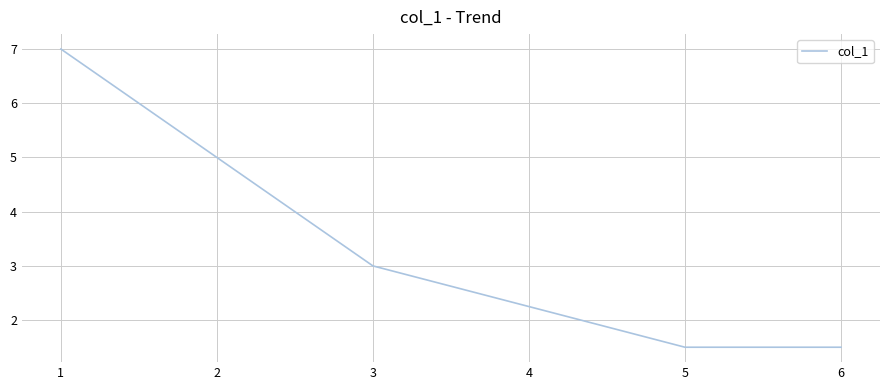

What is the maximum value shown in the chart?

7.0